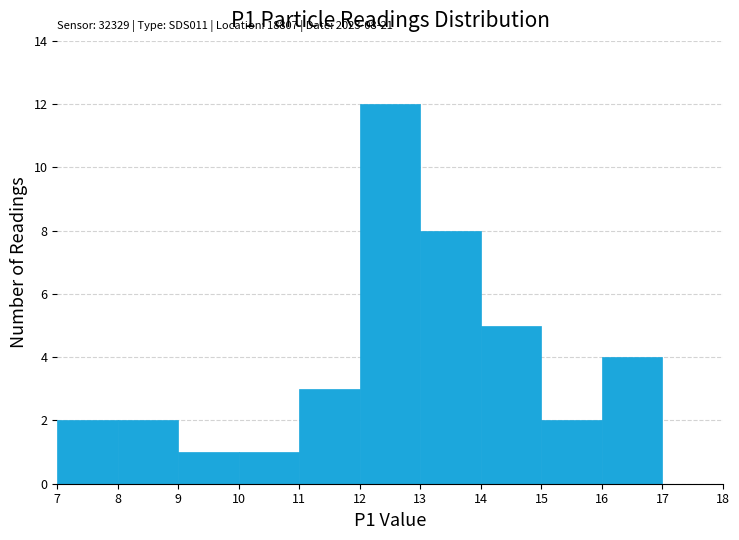

Over which range of the x-axis is the bar tallest?

12 to 13